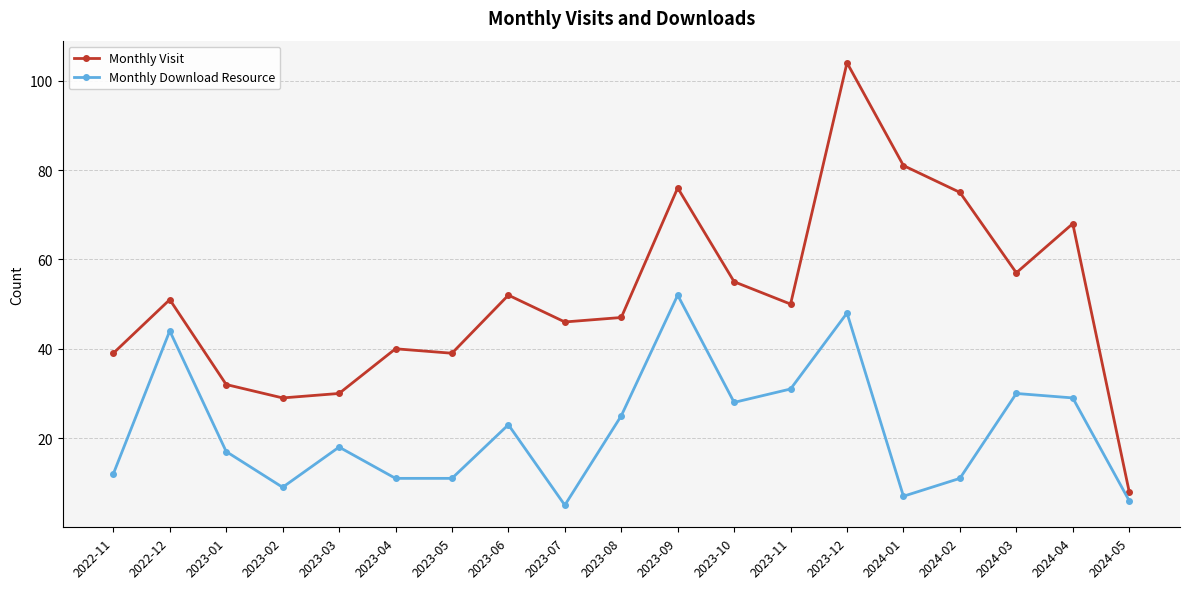

True or false: Monthly Visit and Monthly Download Resource intersect in this chart.

False